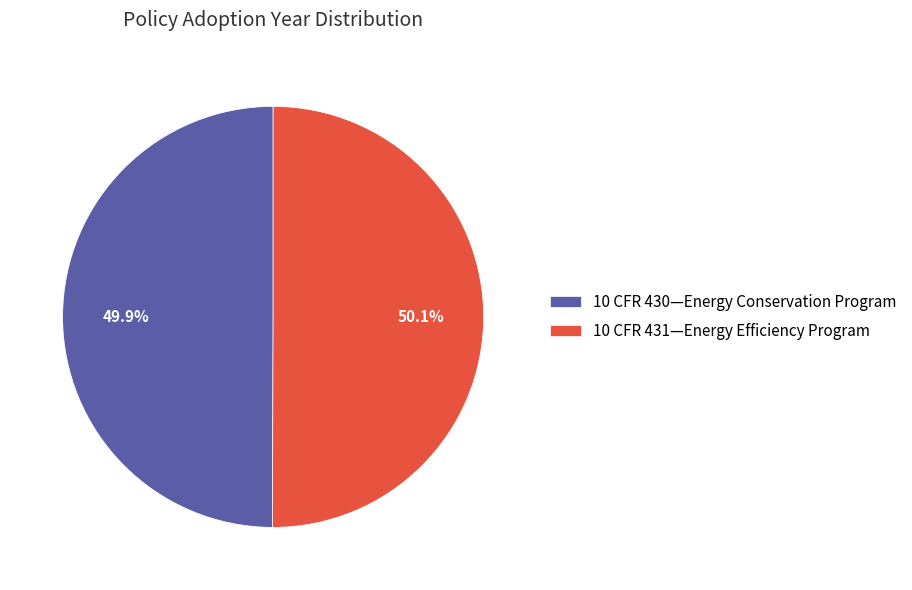

What is the total percentage of 10 CFR 431—Energy Efficiency Program and 10 CFR 430—Energy Conservation Program?

100.0%